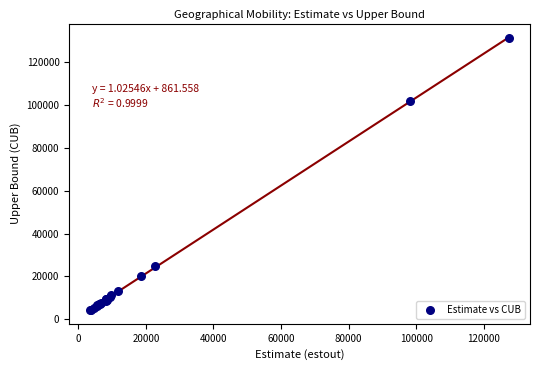

What Y value in the scatter plot is closest to 67773?

101747